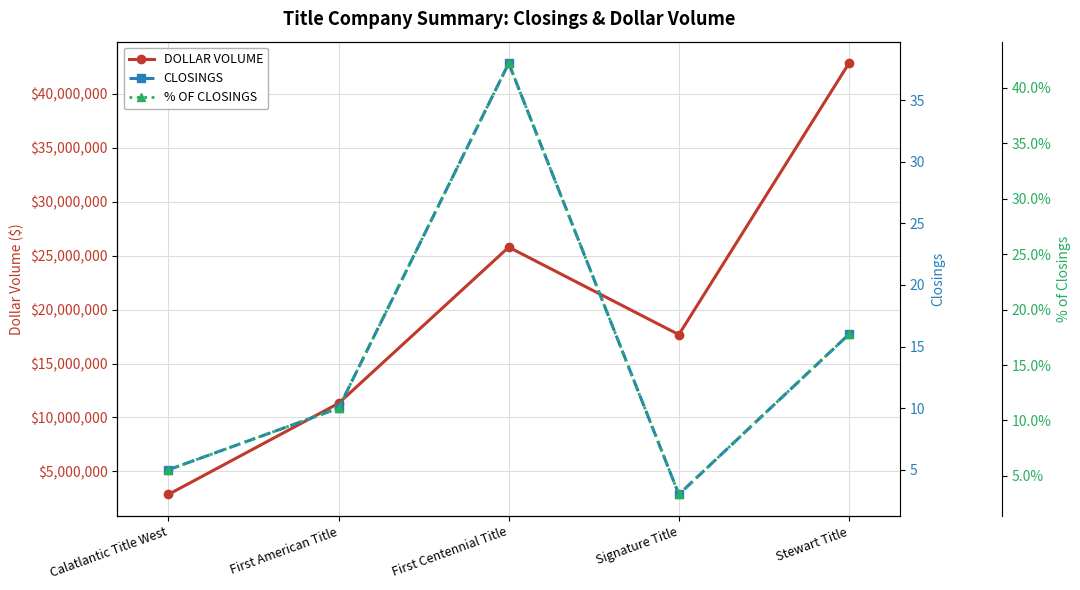

Between First Centennial Title and Stewart Title, which is larger?

Stewart Title